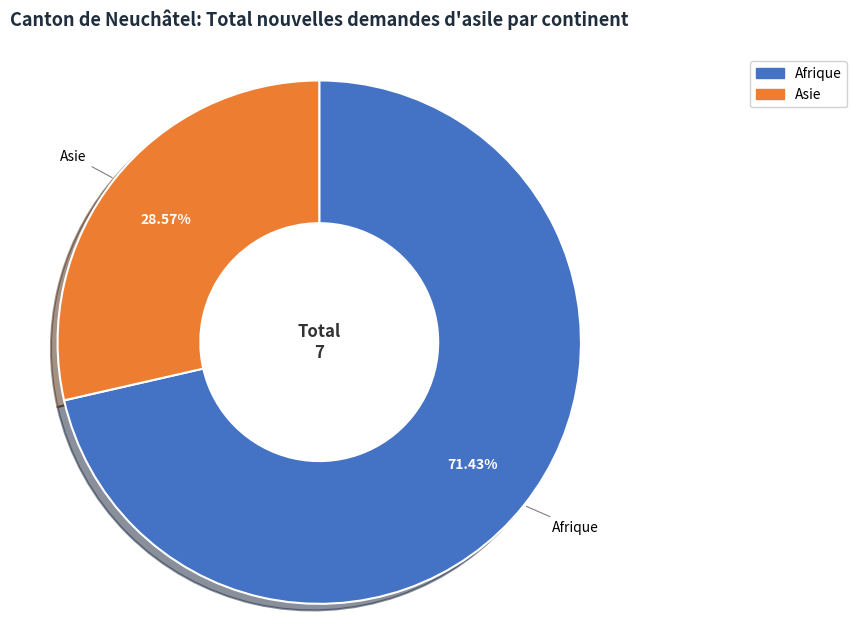

Is there any slice that represents more than half of the pie?

Yes